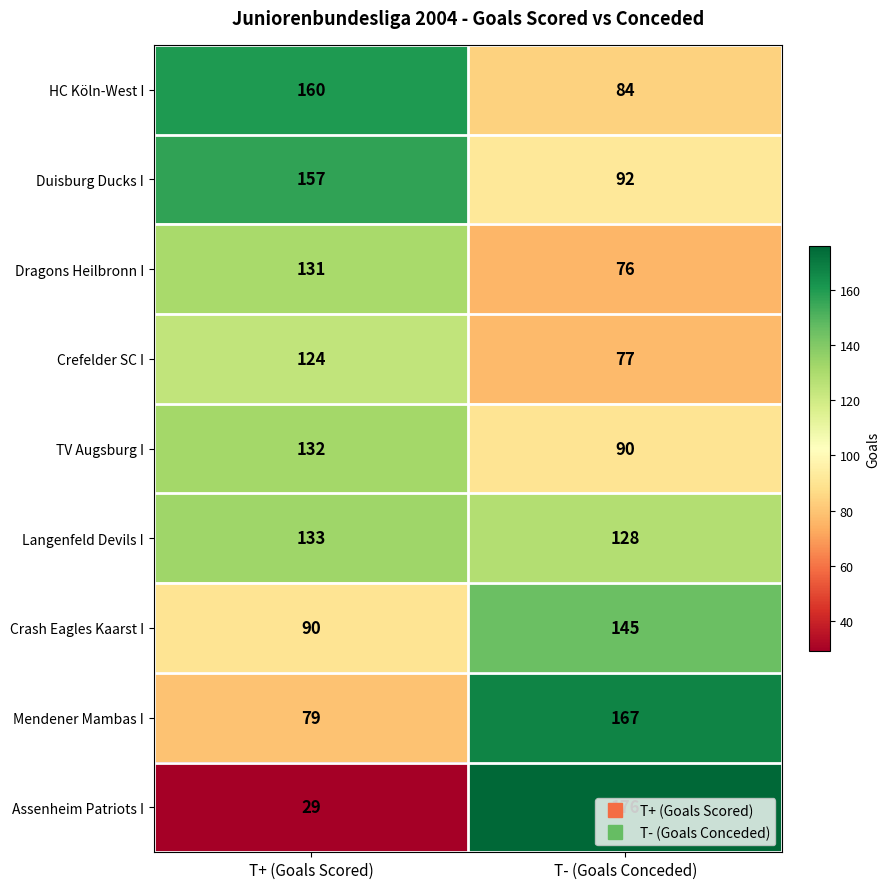

What is the spread (max minus min) of values at T+ (Goals Scored)?

131